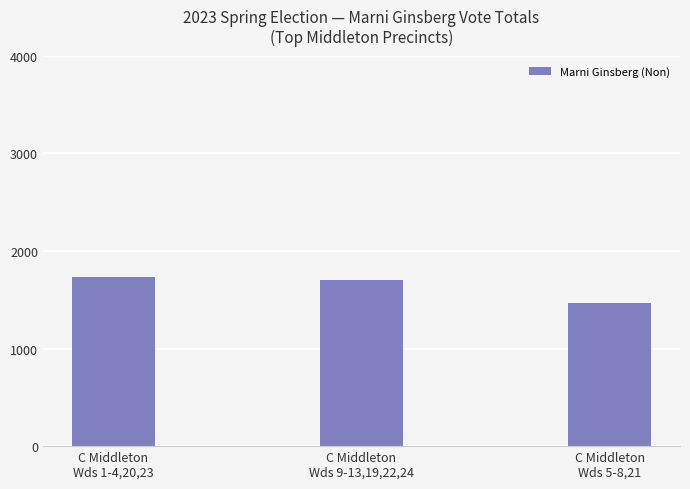

What is the difference between the maximum and minimum values?

263